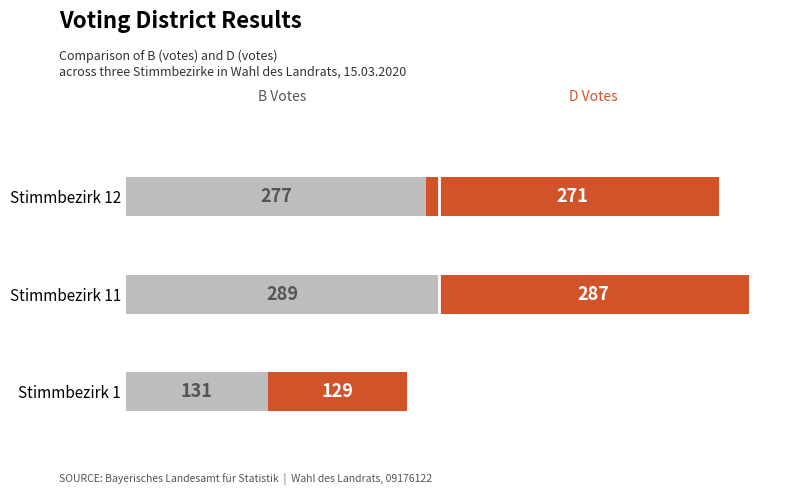

At which category is the sum across all series the highest?

Stimmbezirk 11